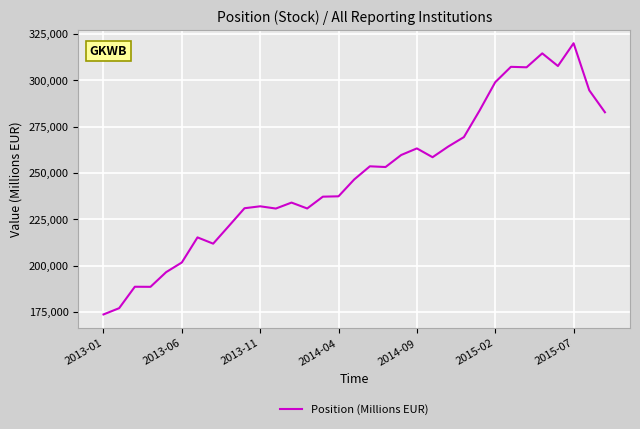

What is the greatest value displayed?

320039